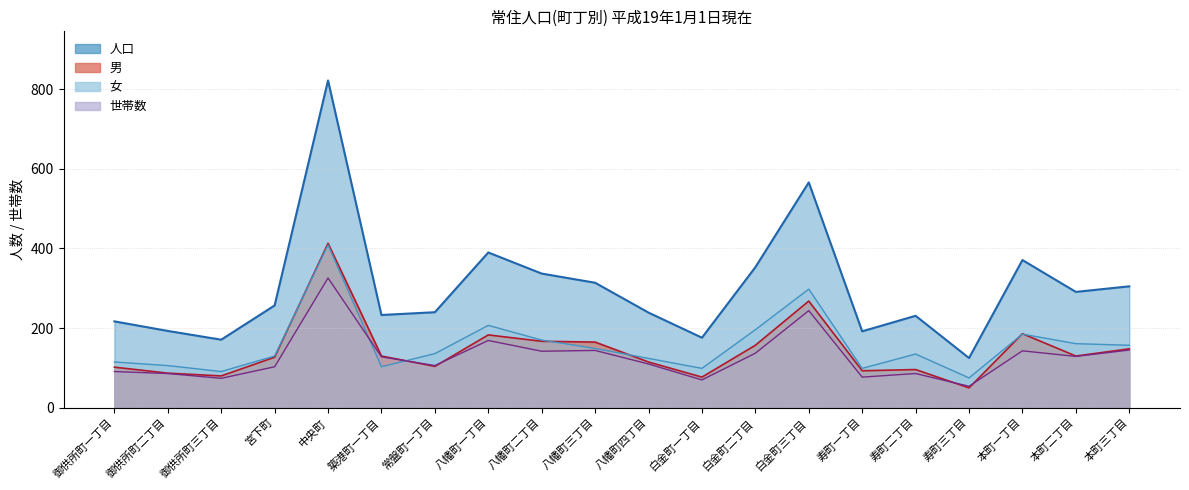

How many lines are shown in the chart?

4